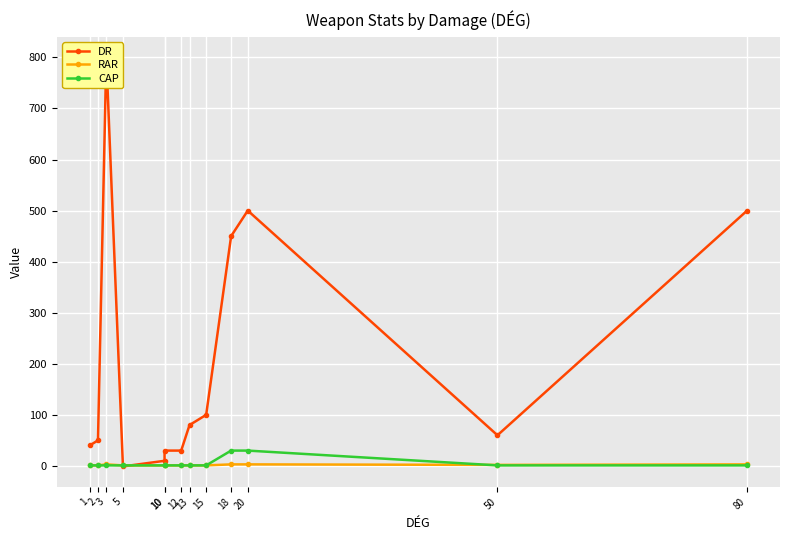

Where is the first local minimum for RAR?

50